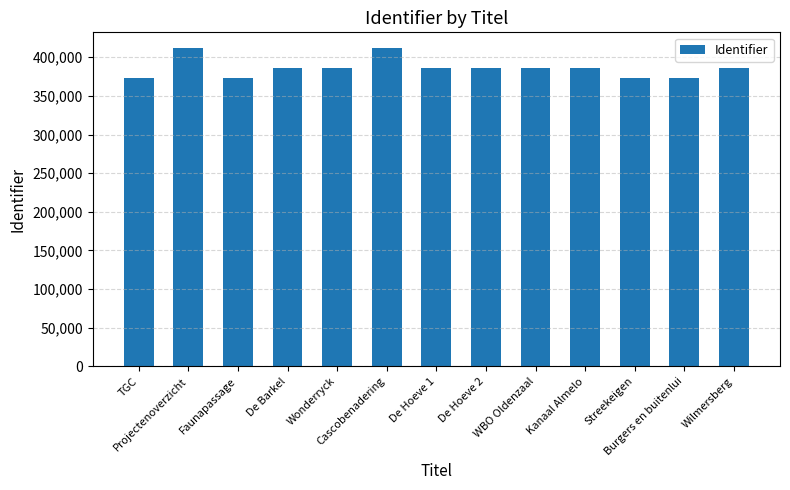

What is the value of the 1st bar from the left?

372739